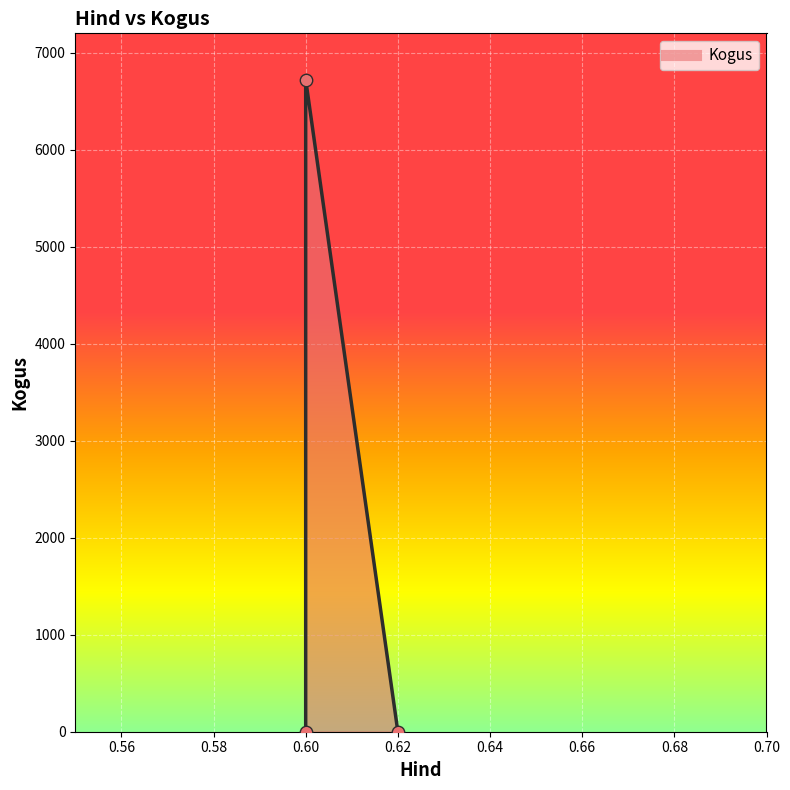

What is the ratio of the value at 0.62 to the value at 0.60?

1.0